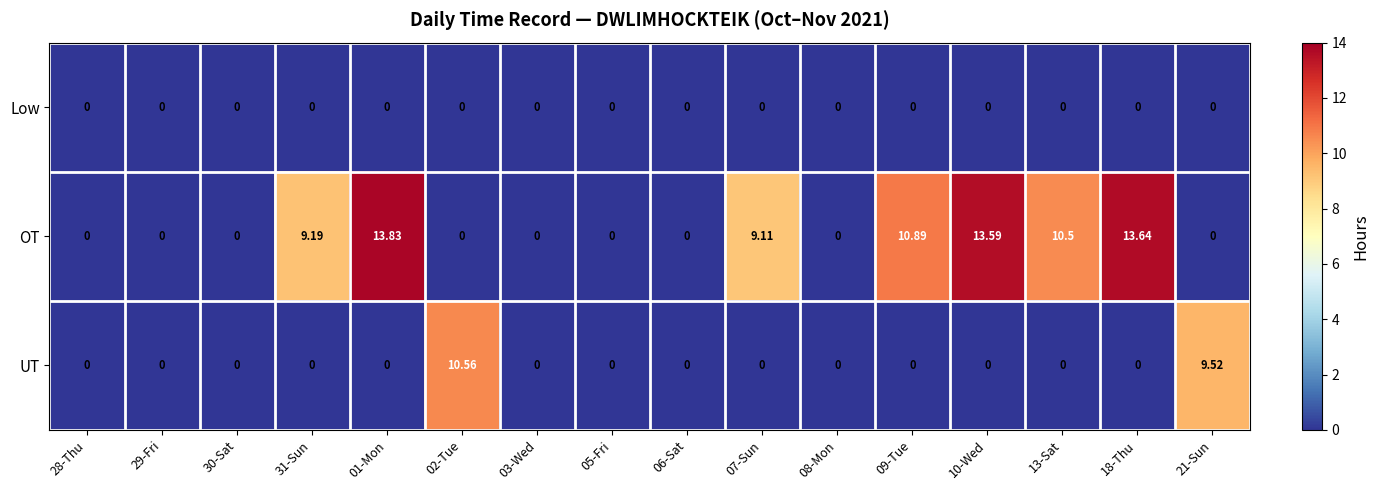

Between 31-Sun and 07-Sun, which series saw the biggest shift?

OT